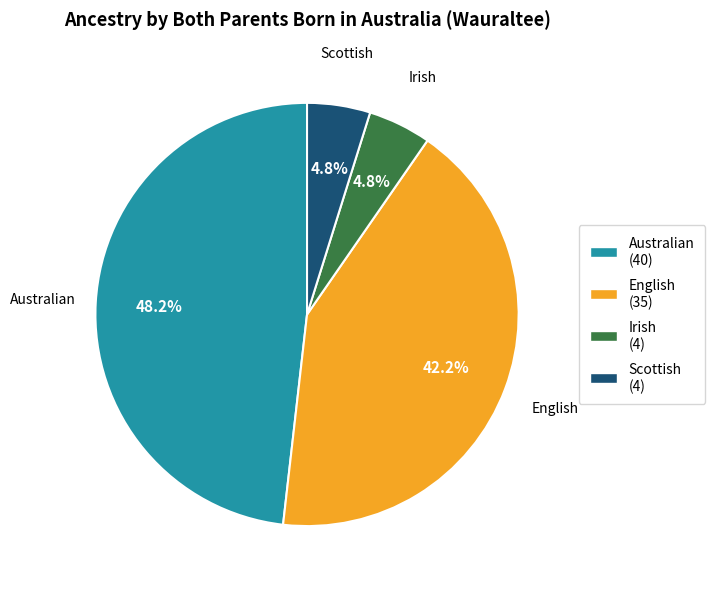

How much of the chart is everything except Australian (40)?

51.8%